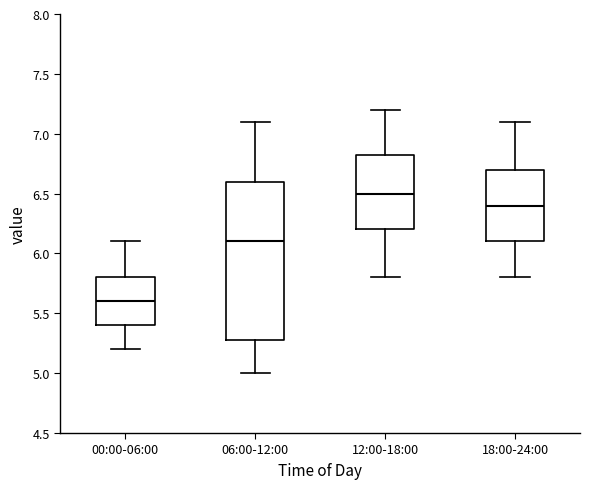

Which box is the tallest, from its lower edge to its upper edge?

06:00-12:00